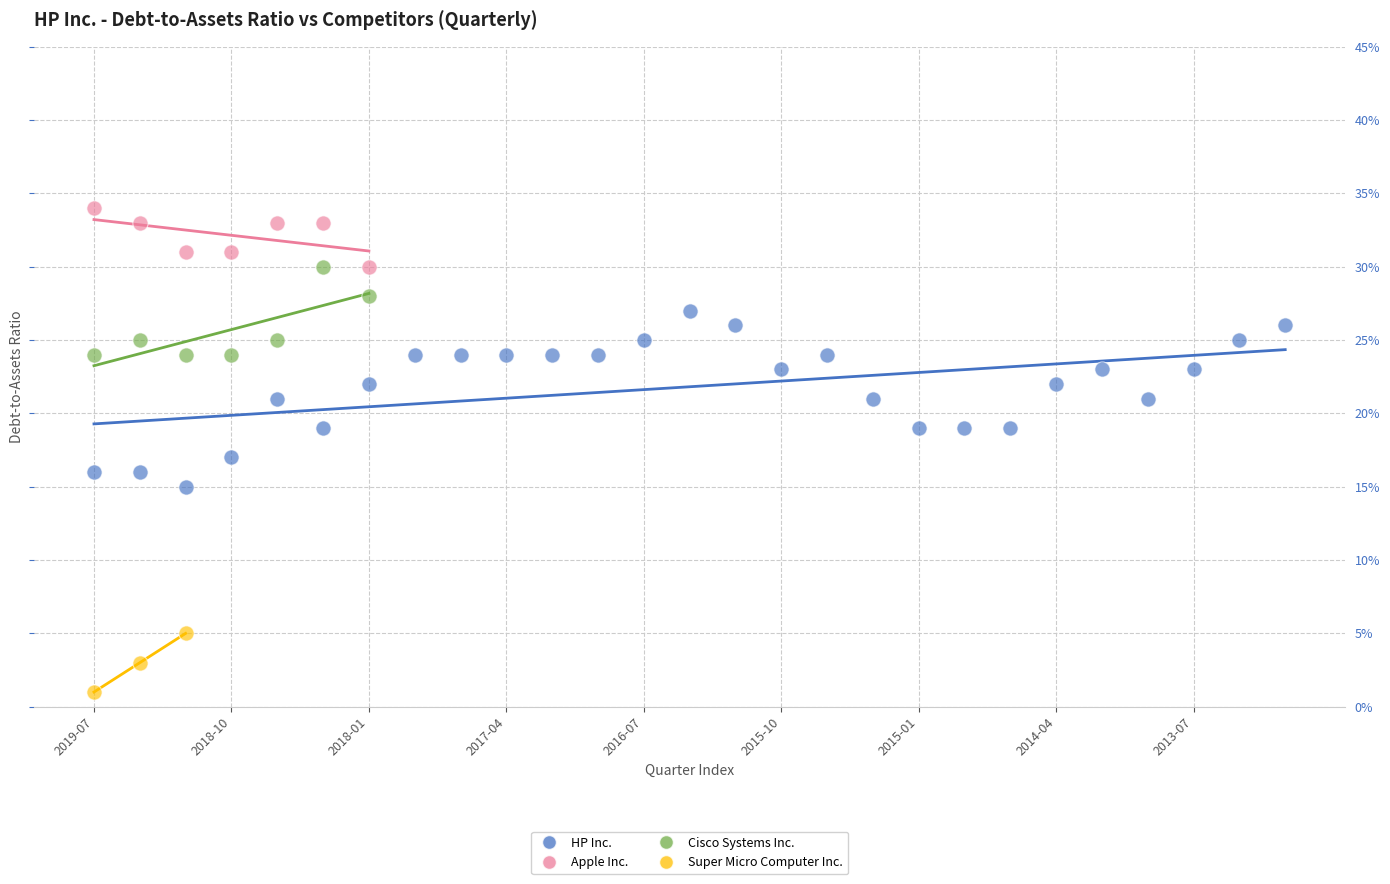

Which series reaches the minimum Y coordinate?

Super Micro Computer Inc.